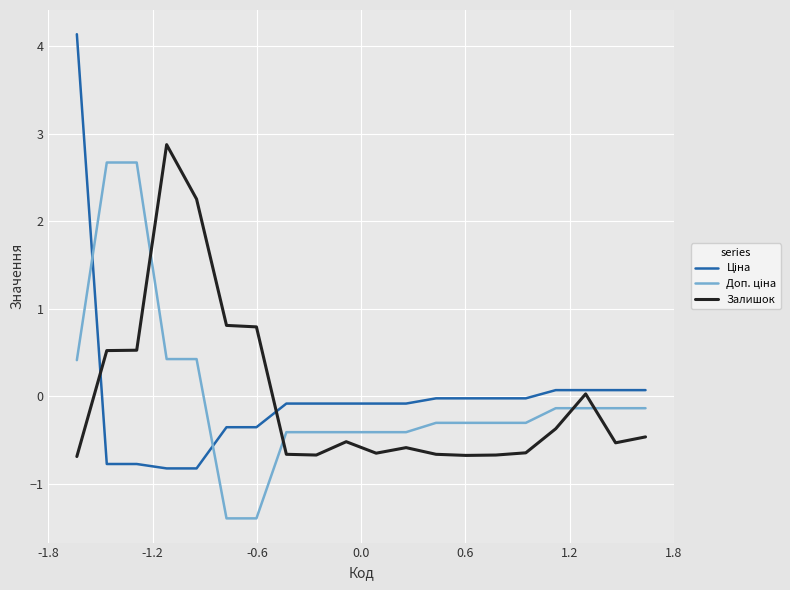

What is the smallest value displayed?

-1.4